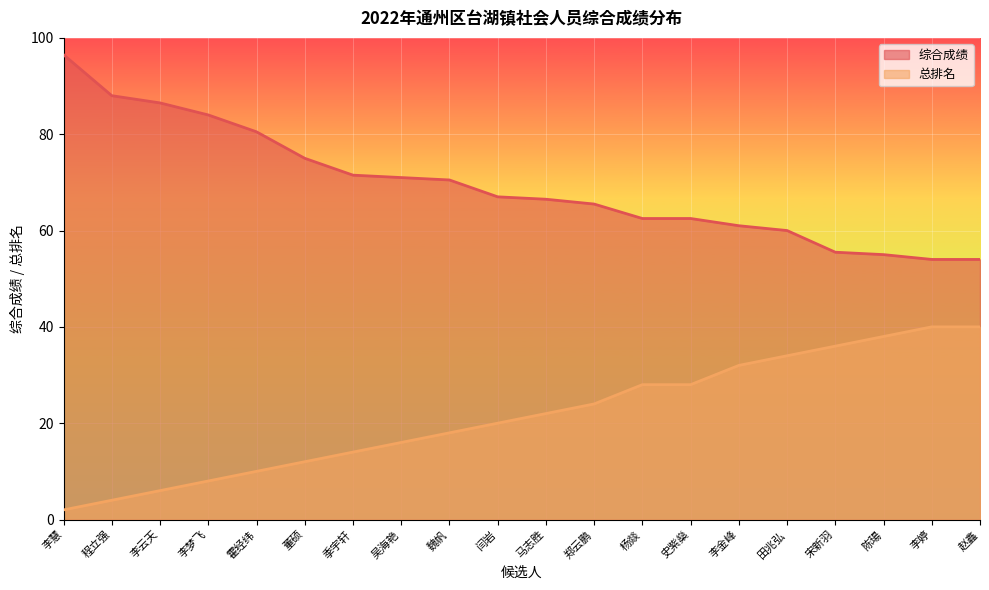

What are all the series names shown in the legend?

综合成绩, 总排名